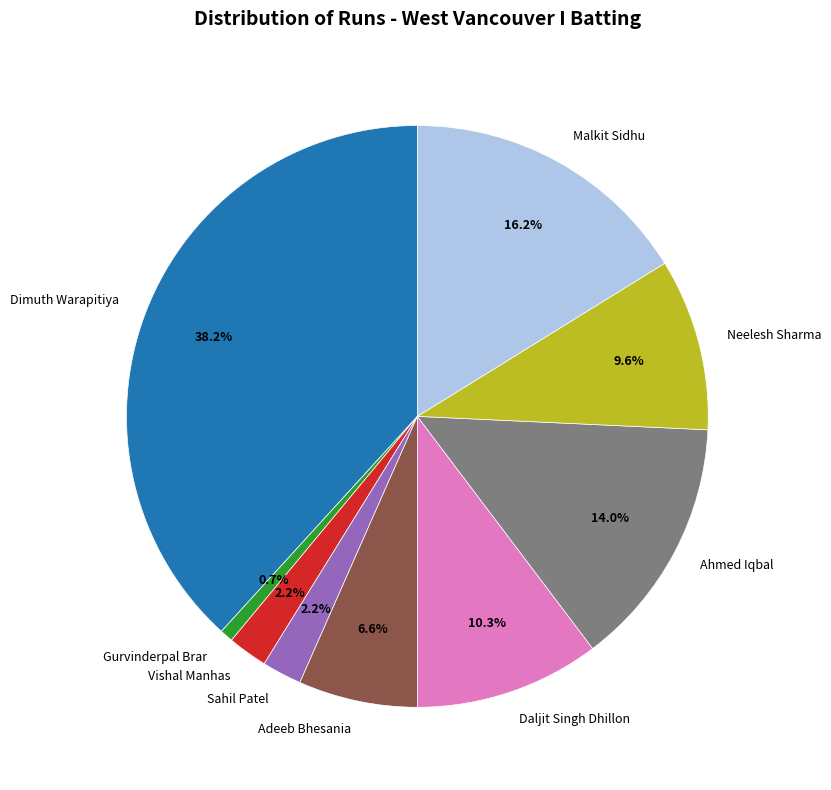

Is Neelesh Sharma the majority of the pie?

No